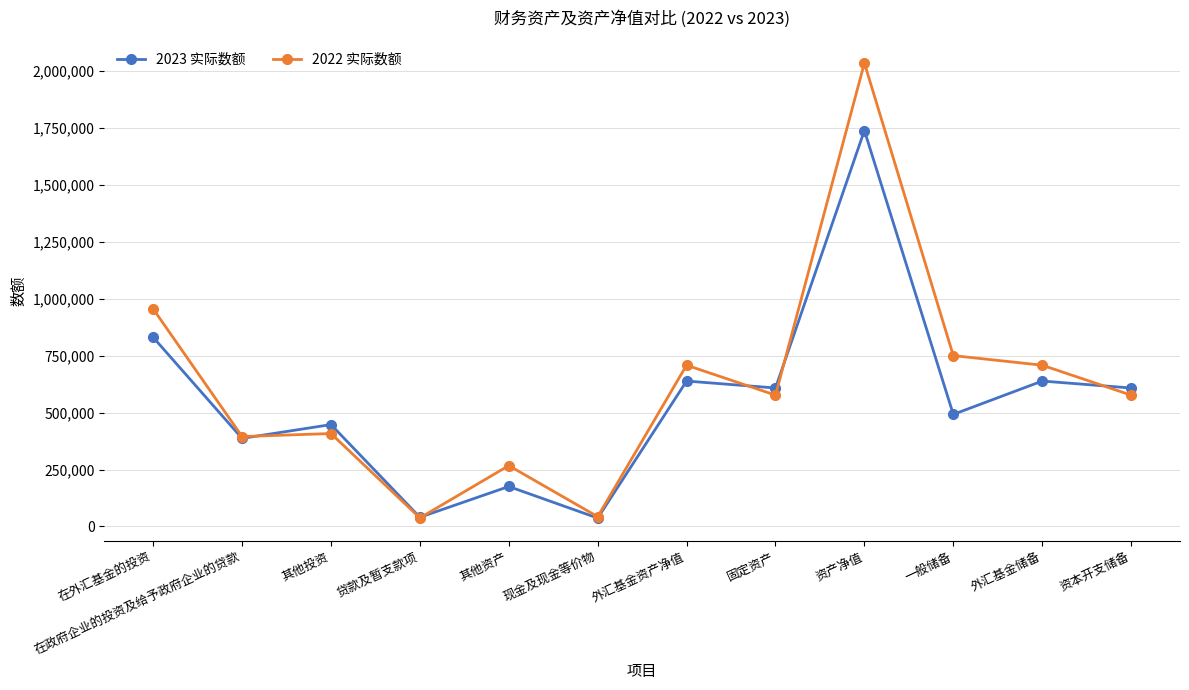

True or false: 2022 实际数额 has more than 2 points higher than both neighbors.

True